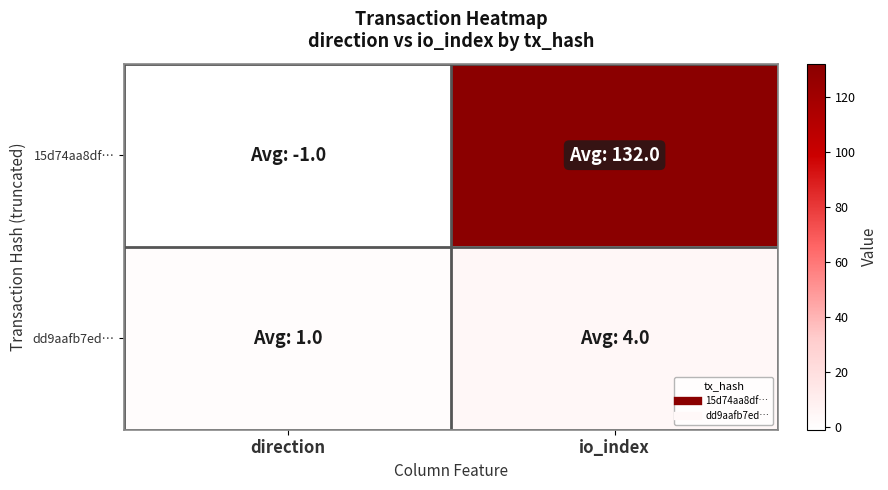

Which series has the largest range (max minus min)?

15d74aa8df…